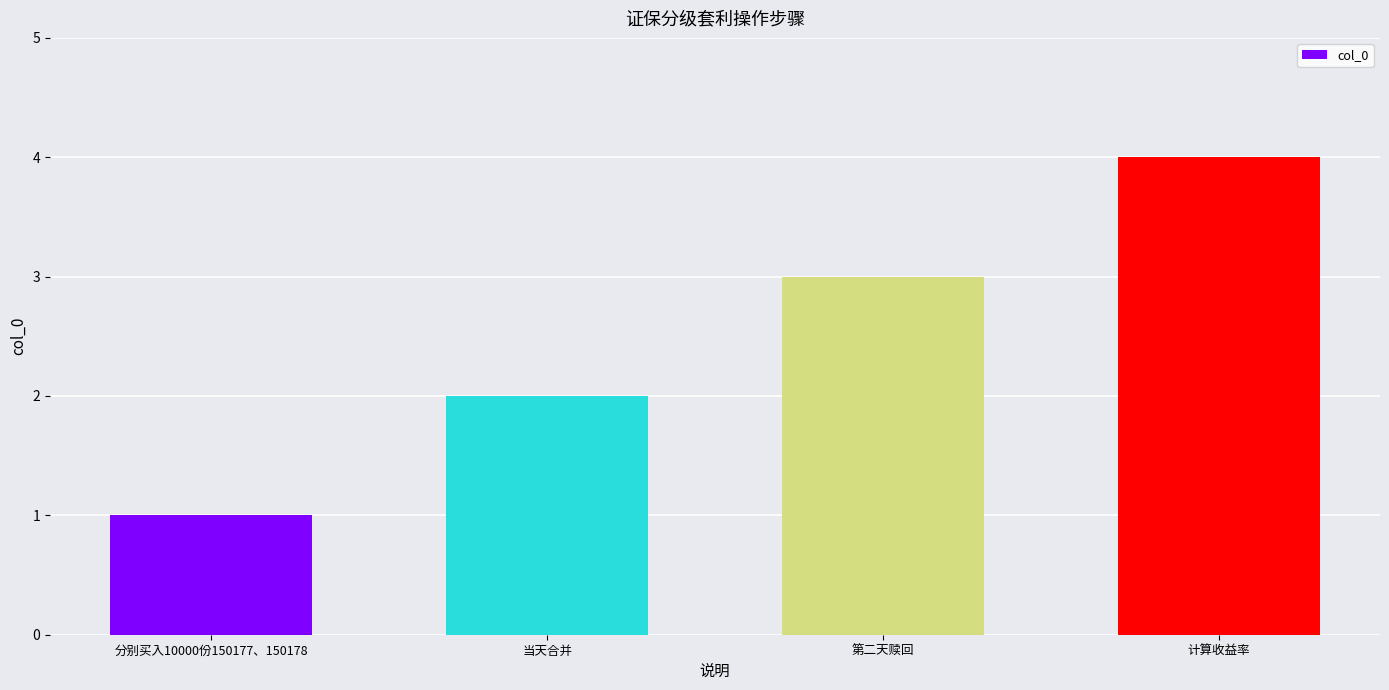

What is the value of the 3rd bar from the left?

3